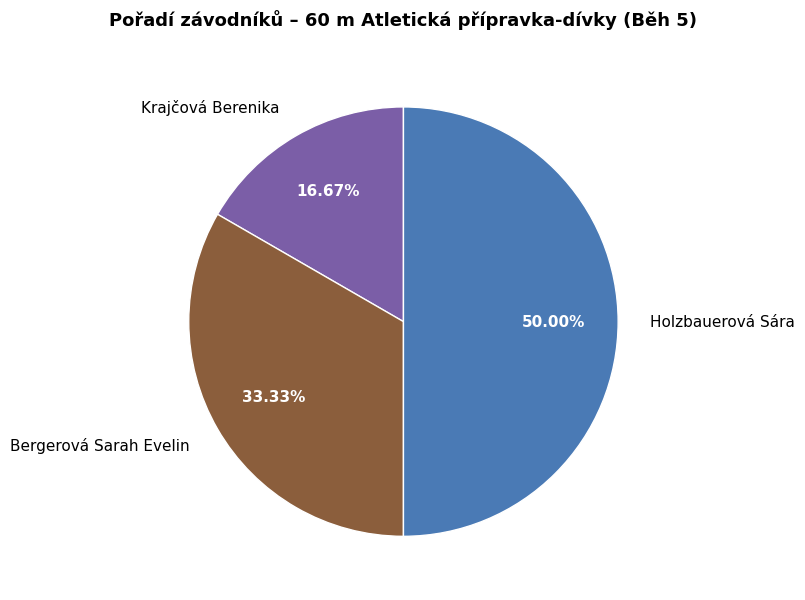

Does Bergerová Sarah Evelin represent more than half of the total?

No